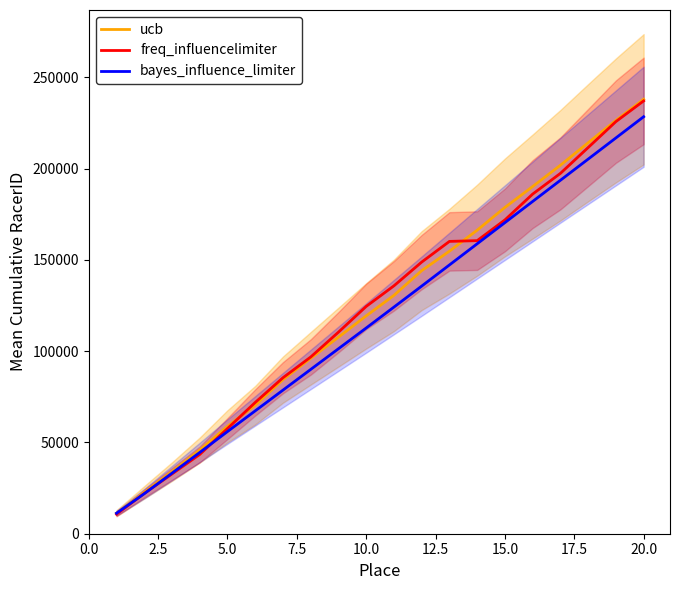

What is the lowest value of the freq_influencelimiter series?

10693